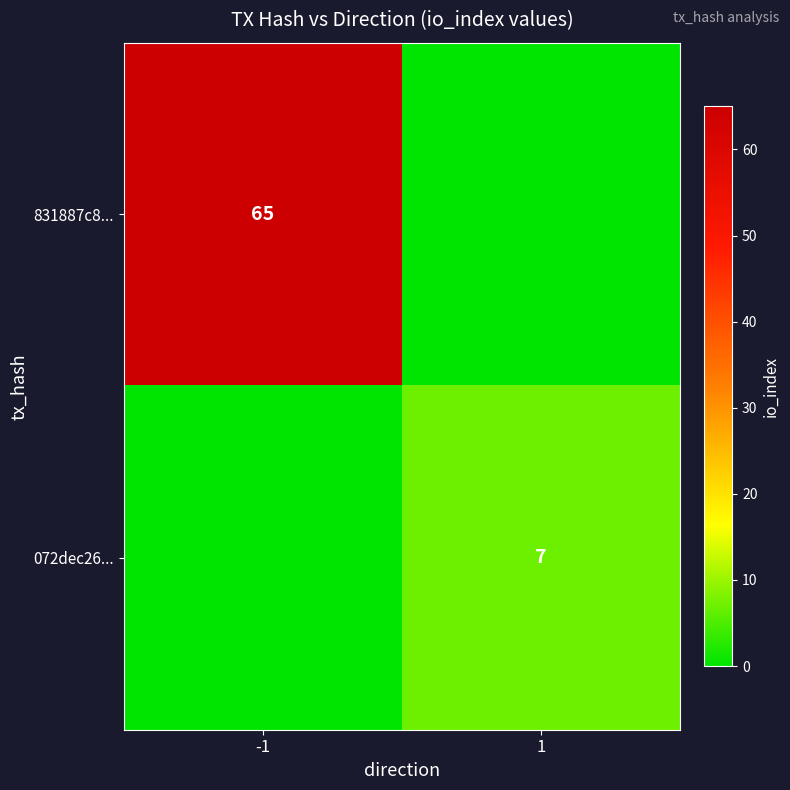

At which category is the sum across all series the highest?

-1